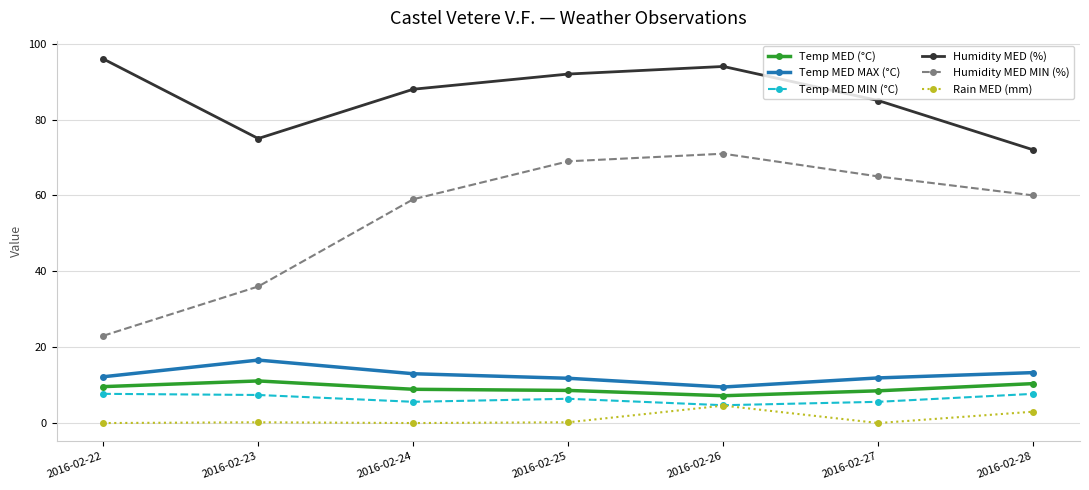

Which series has the largest total across all categories?

Humidity MED (%)